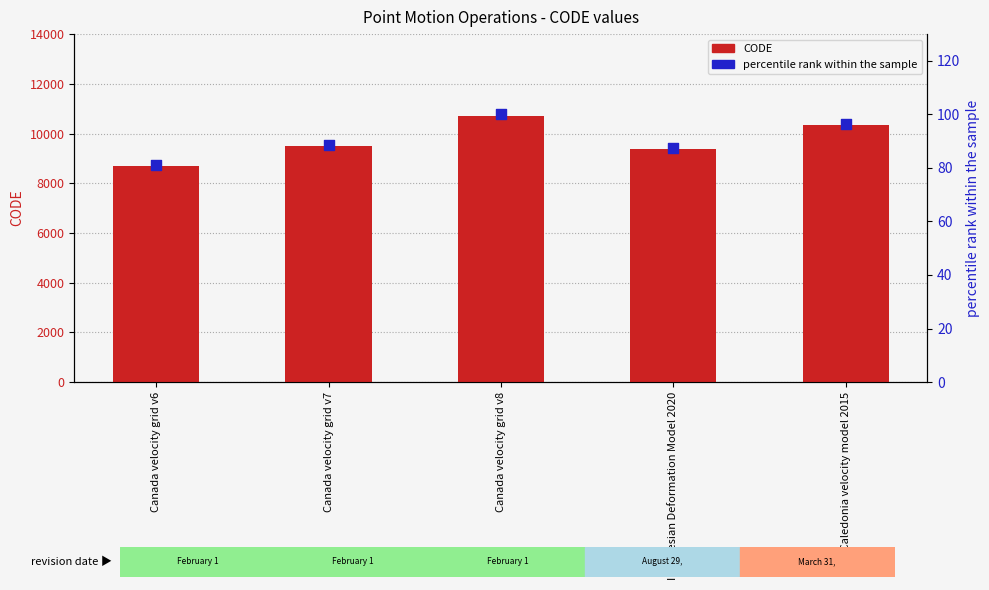

At how many categories does at least one series exceed 1389?

5